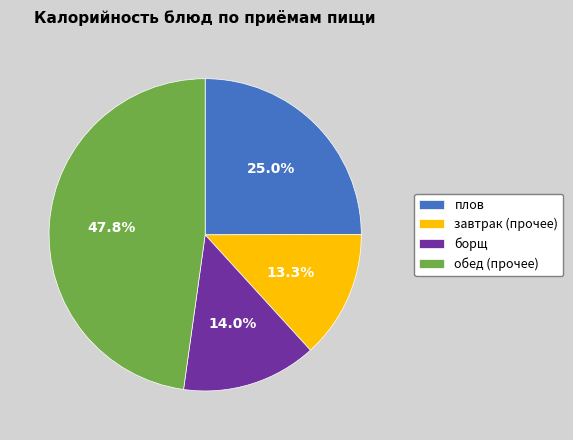

Which slice is the smallest?

завтрак (прочее)